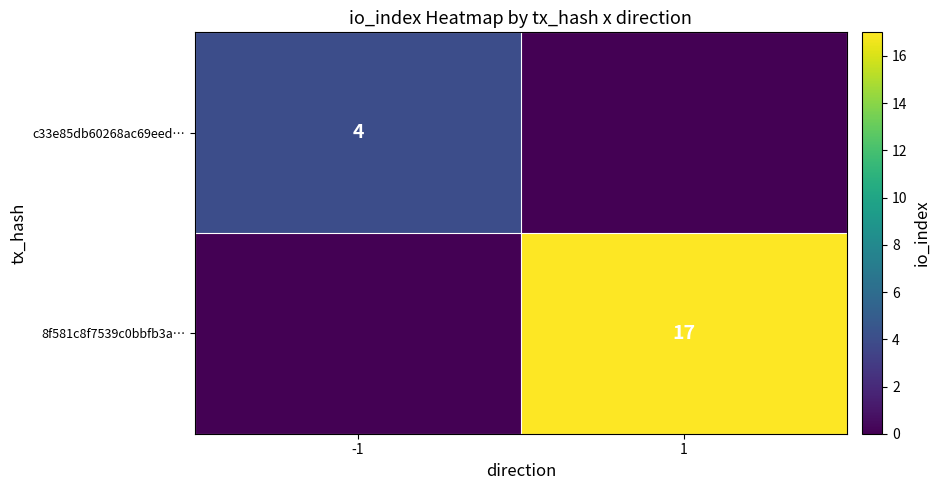

Is it true that c33e85db60268ac69eed… equals 4 at -1?

True